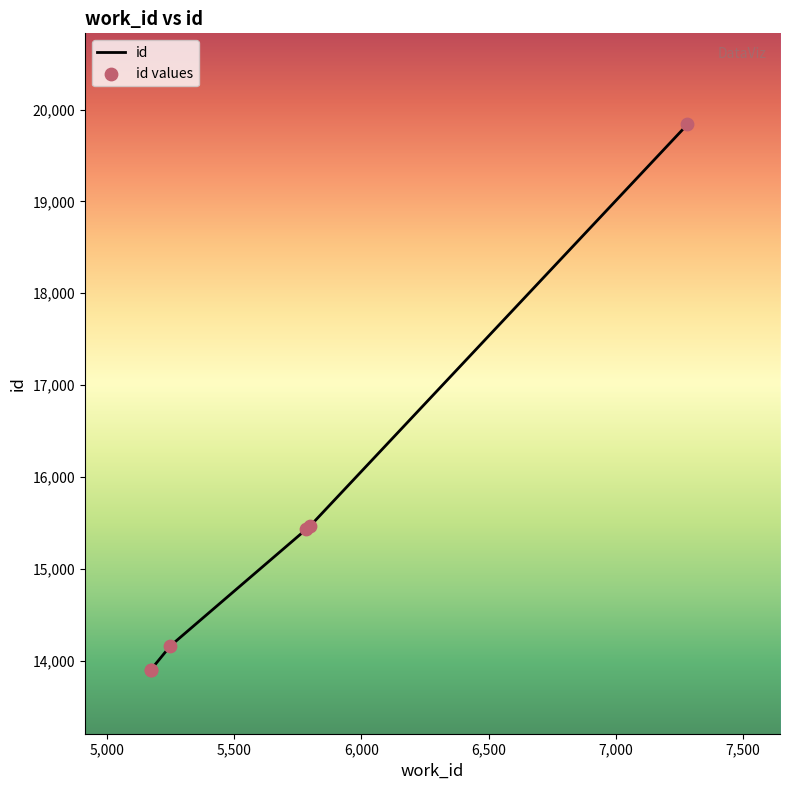

What is the sum of all values?

92690